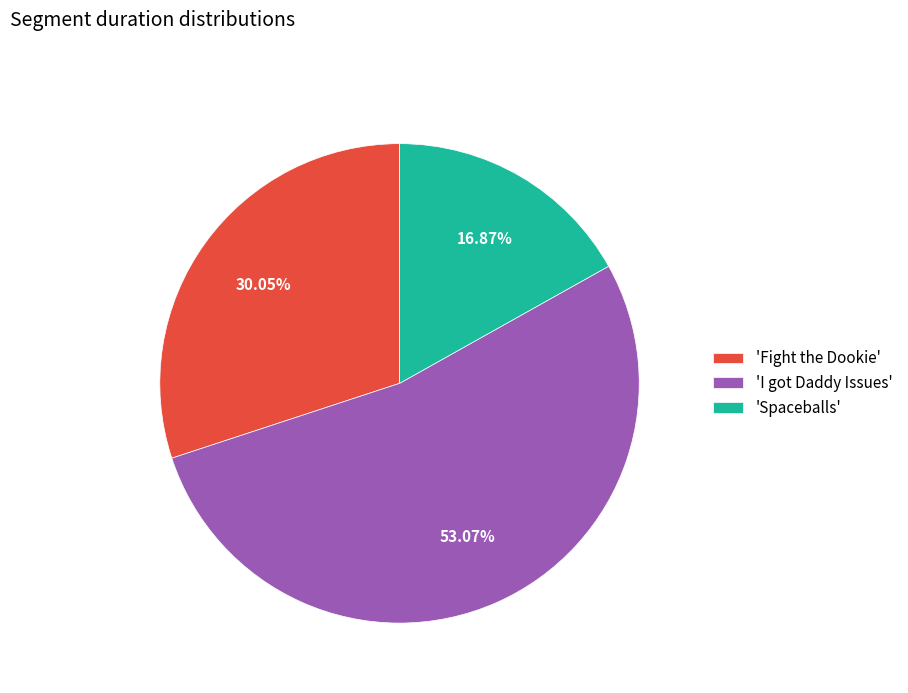

Do 'Fight the Dookie' and 'I got Daddy Issues' together represent more than half of the pie?

Yes